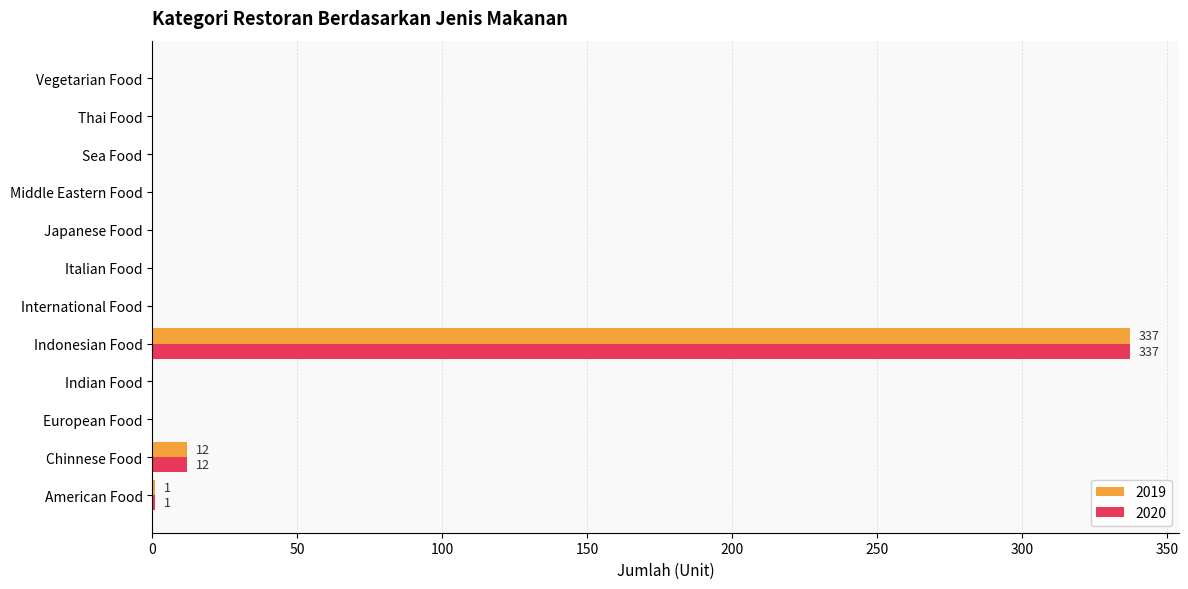

What is the average value of the 2019 series?

29